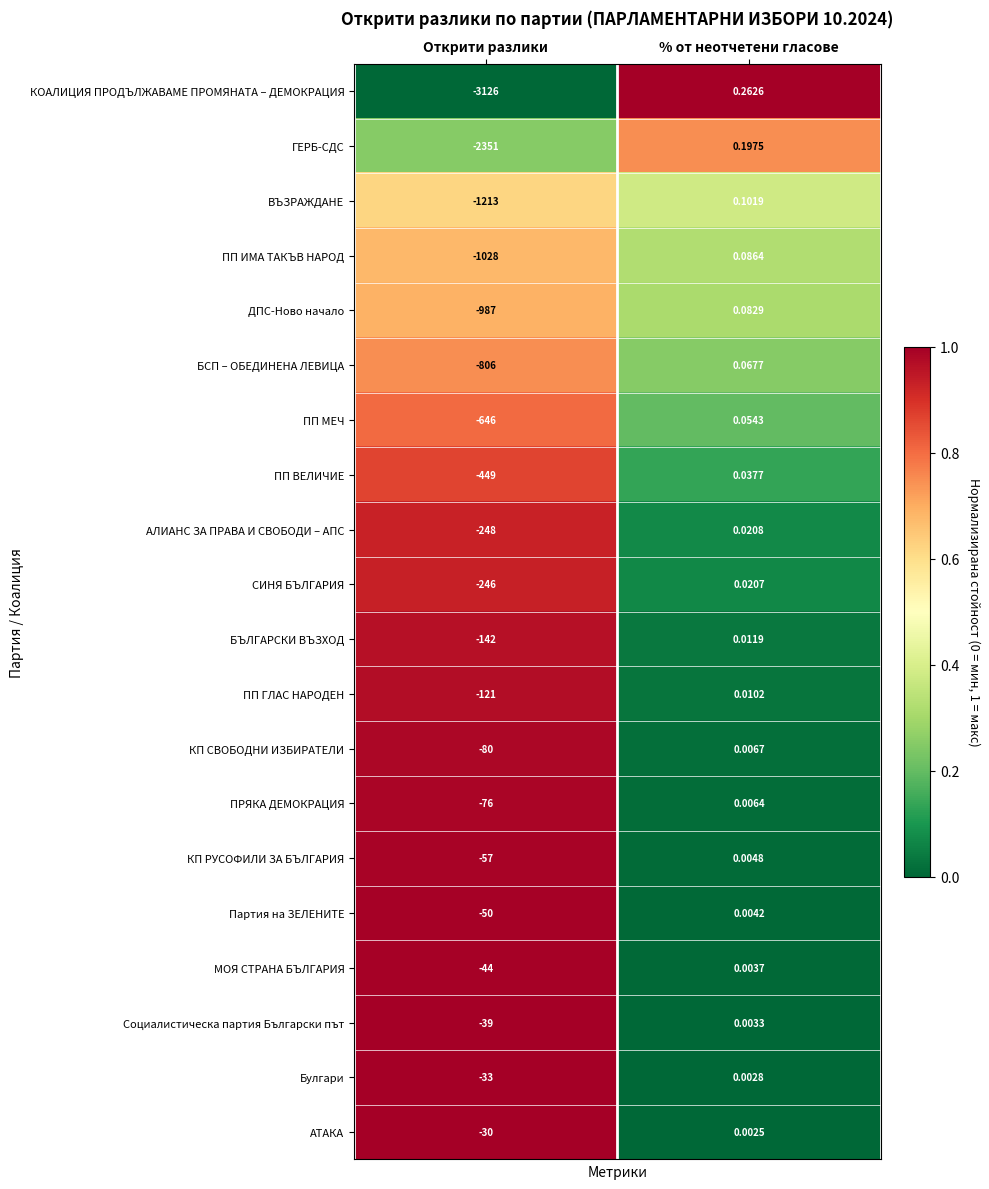

Which series changed the most between Открити разлики and % от неотчетени гласове?

КОАЛИЦИЯ ПРОДЪЛЖАВАМЕ ПРОМЯНАТА – ДЕМОКРАЦИЯ